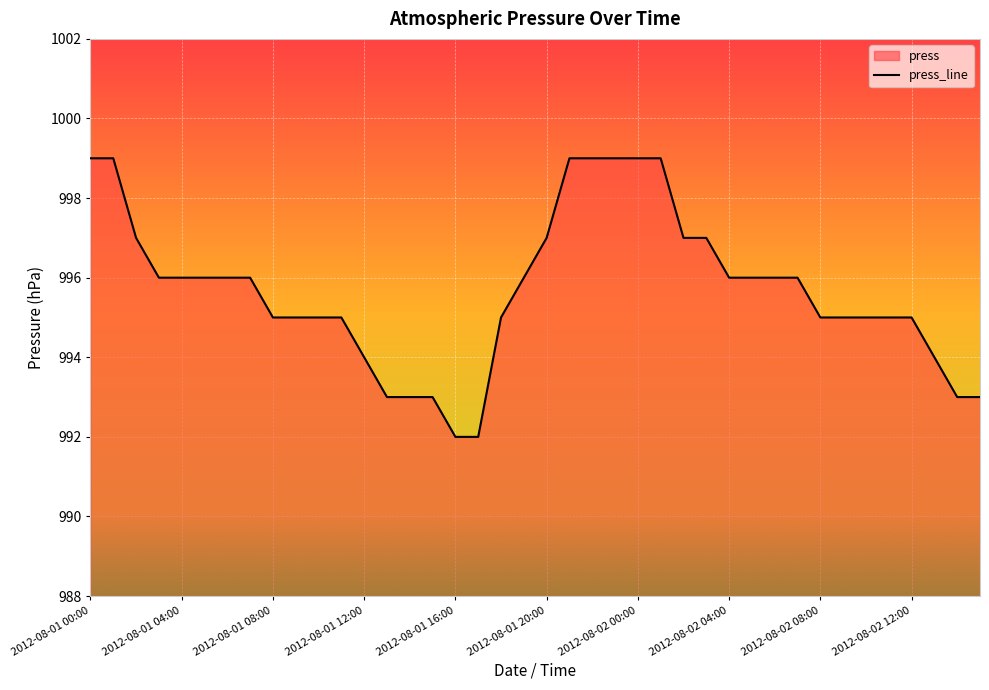

What is the approximate value at 2012-08-02 13:00?

994